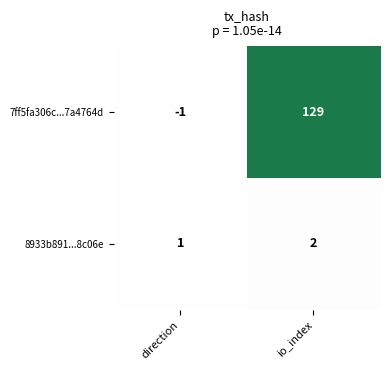

True or false: 8933b891...8c06e has a value of 1 at direction.

True